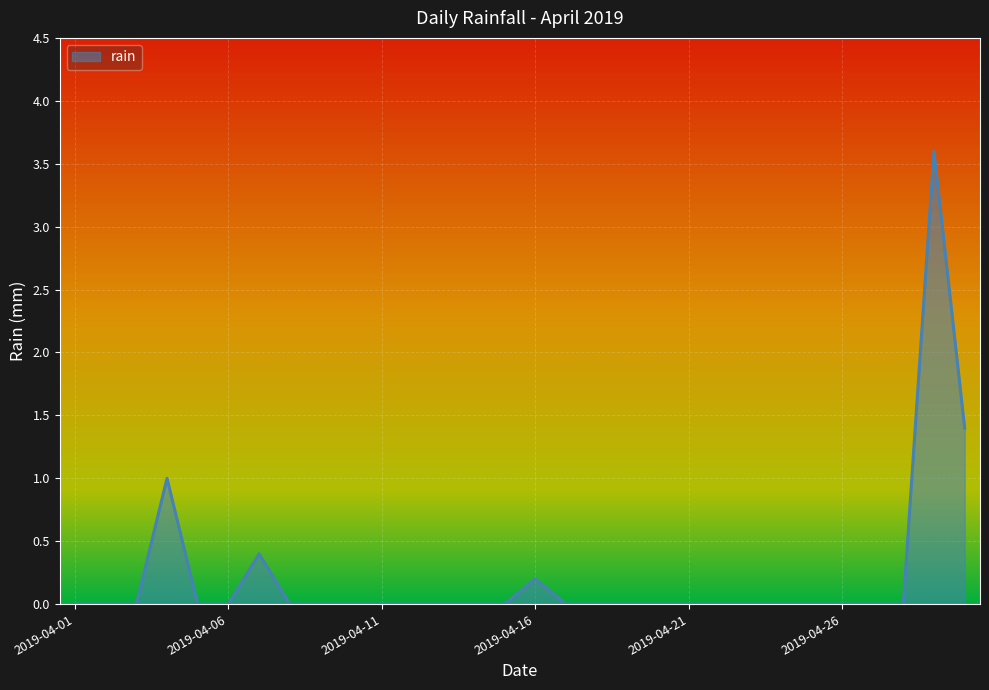

The value at 2019-04-03 is 0.0. True or false?

True